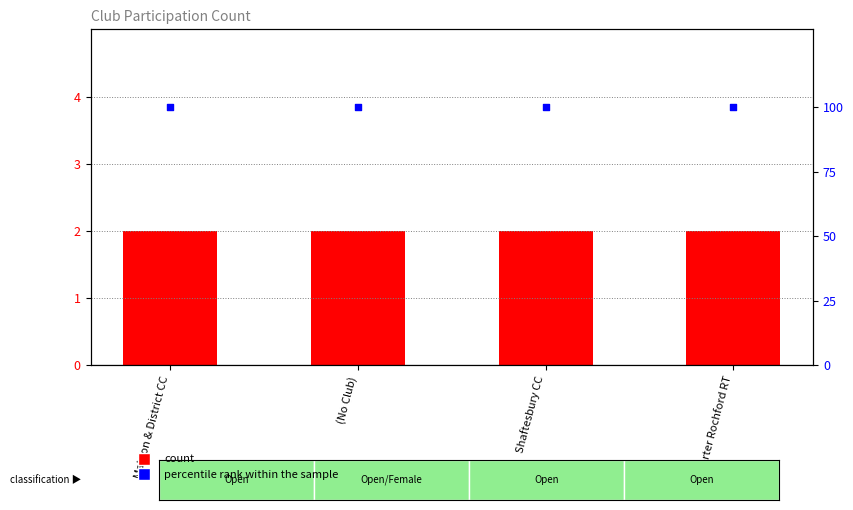

At how many categories does at least one series exceed 19?

4